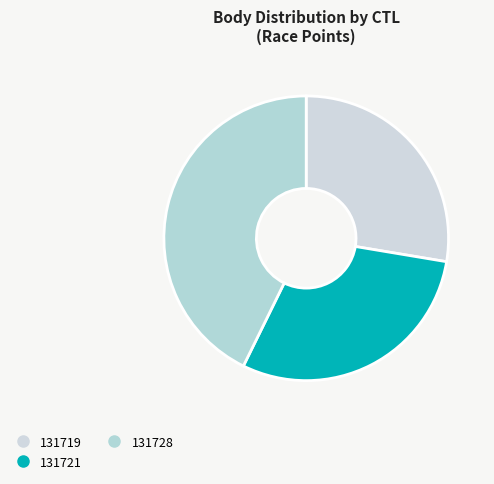

Rank the categories by value from highest to lowest.

131728, 131721, 131719